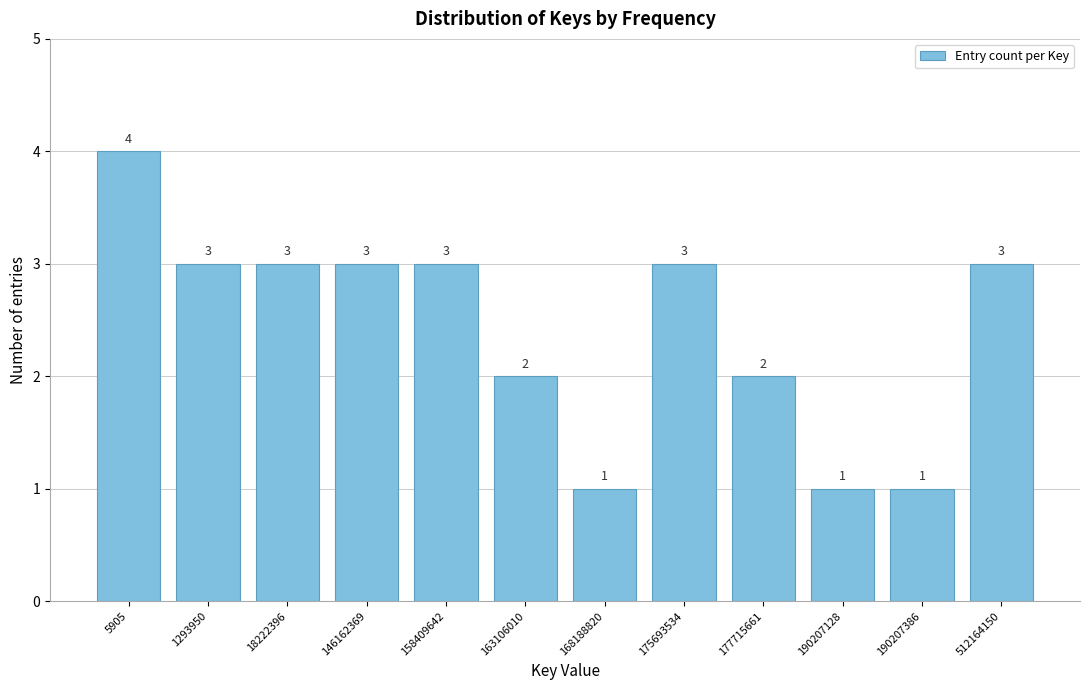

Reading left to right, what are all the values shown in this chart?

4	3	3	3	3	2	1	3	2	1	1	3